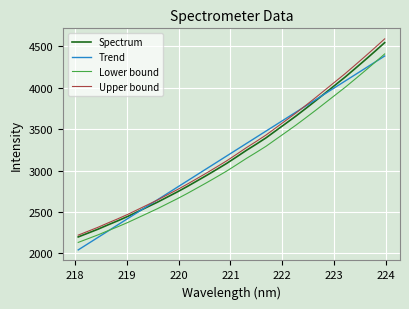

True or false: Upper bound and Lower bound intersect in this chart.

False